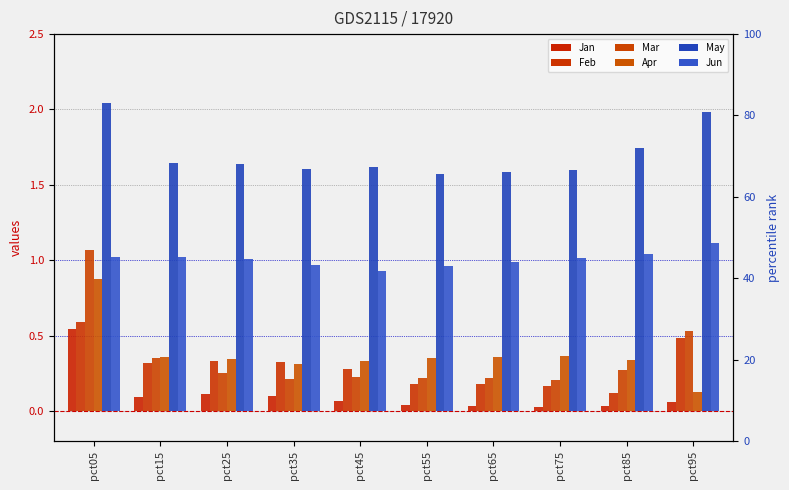

What is the spread (max minus min) of values at pct05?

1.5